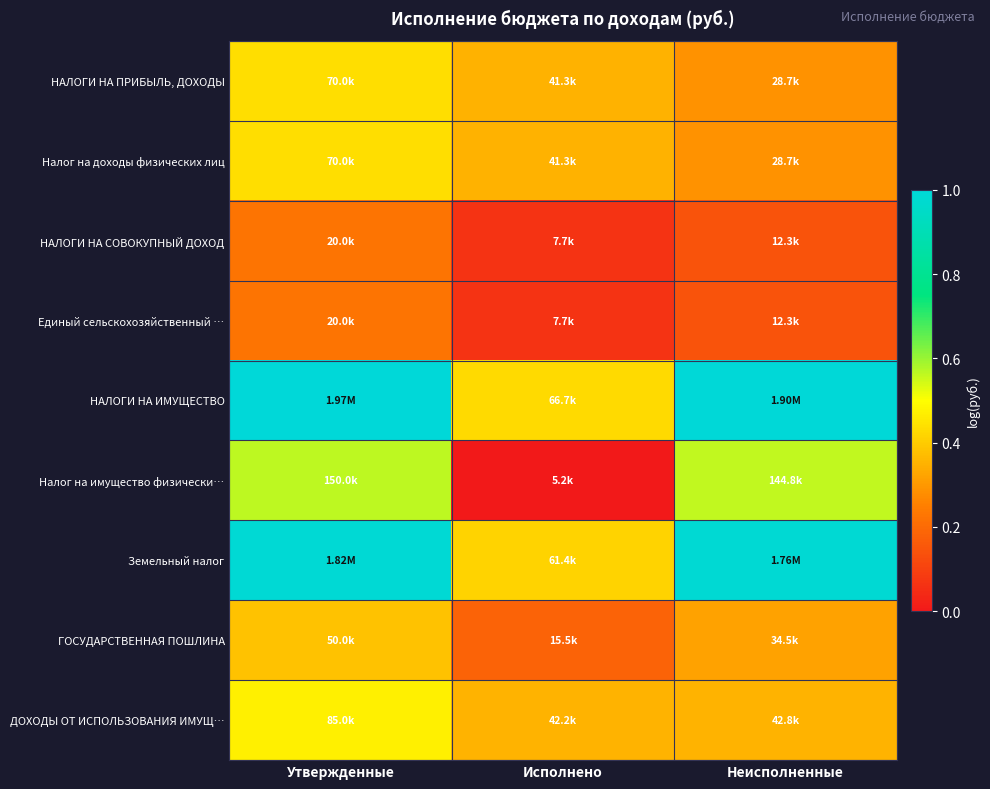

Reading left to right, transcribe all the data shown in this chart.

НАЛОГИ НА ПРИБЫЛЬ, ДОХОДЫ: Утвержденные=0.4	Исполнено=0.3	Неисполненные=0.3
Налог на доходы физических лиц: Утвержденные=0.4	Исполнено=0.3	Неисполненные=0.3
НАЛОГИ НА СОВОКУПНЫЙ ДОХОД: Утвержденные=0.2	Исполнено=0.1	Неисполненные=0.1
Единый сельскохозяйственный …: Утвержденные=0.2	Исполнено=0.1	Неисполненные=0.1
НАЛОГИ НА ИМУЩЕСТВО: Утвержденные=1.0	Исполнено=0.4	Неисполненные=1.0
Налог на имущество физически…: Утвержденные=0.6	Исполнено=0.0	Неисполненные=0.6
Земельный налог: Утвержденные=1.0	Исполнено=0.4	Неисполненные=1.0
ГОСУДАРСТВЕННАЯ ПОШЛИНА: Утвержденные=0.4	Исполнено=0.2	Неисполненные=0.3
ДОХОДЫ ОТ ИСПОЛЬЗОВАНИЯ ИМУЩ…: Утвержденные=0.5	Исполнено=0.4	Неисполненные=0.4